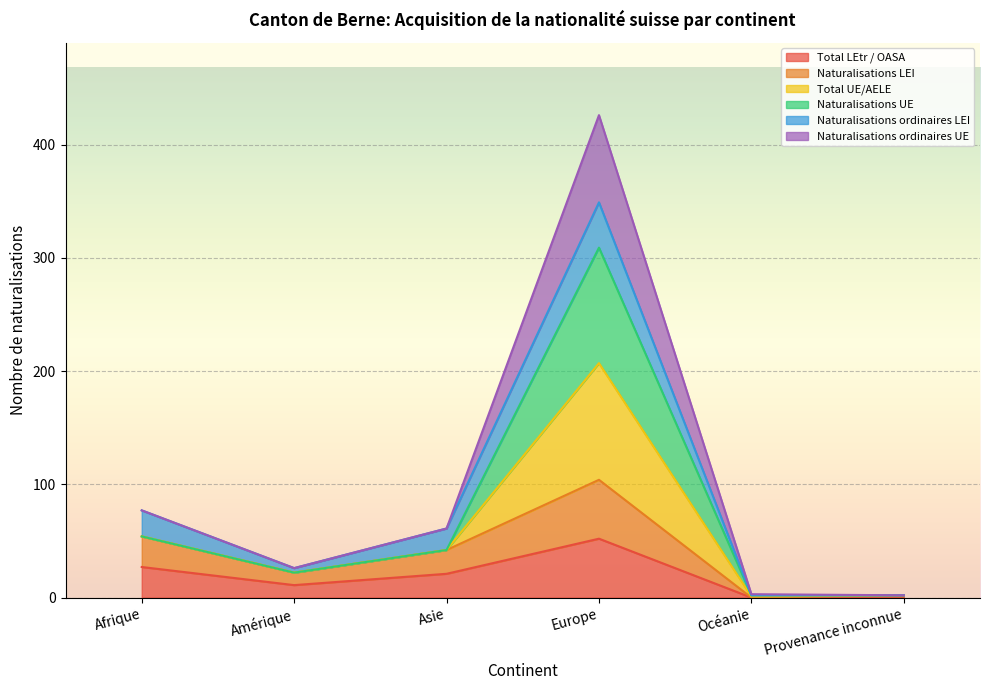

What is the maximum value shown in the chart?

426